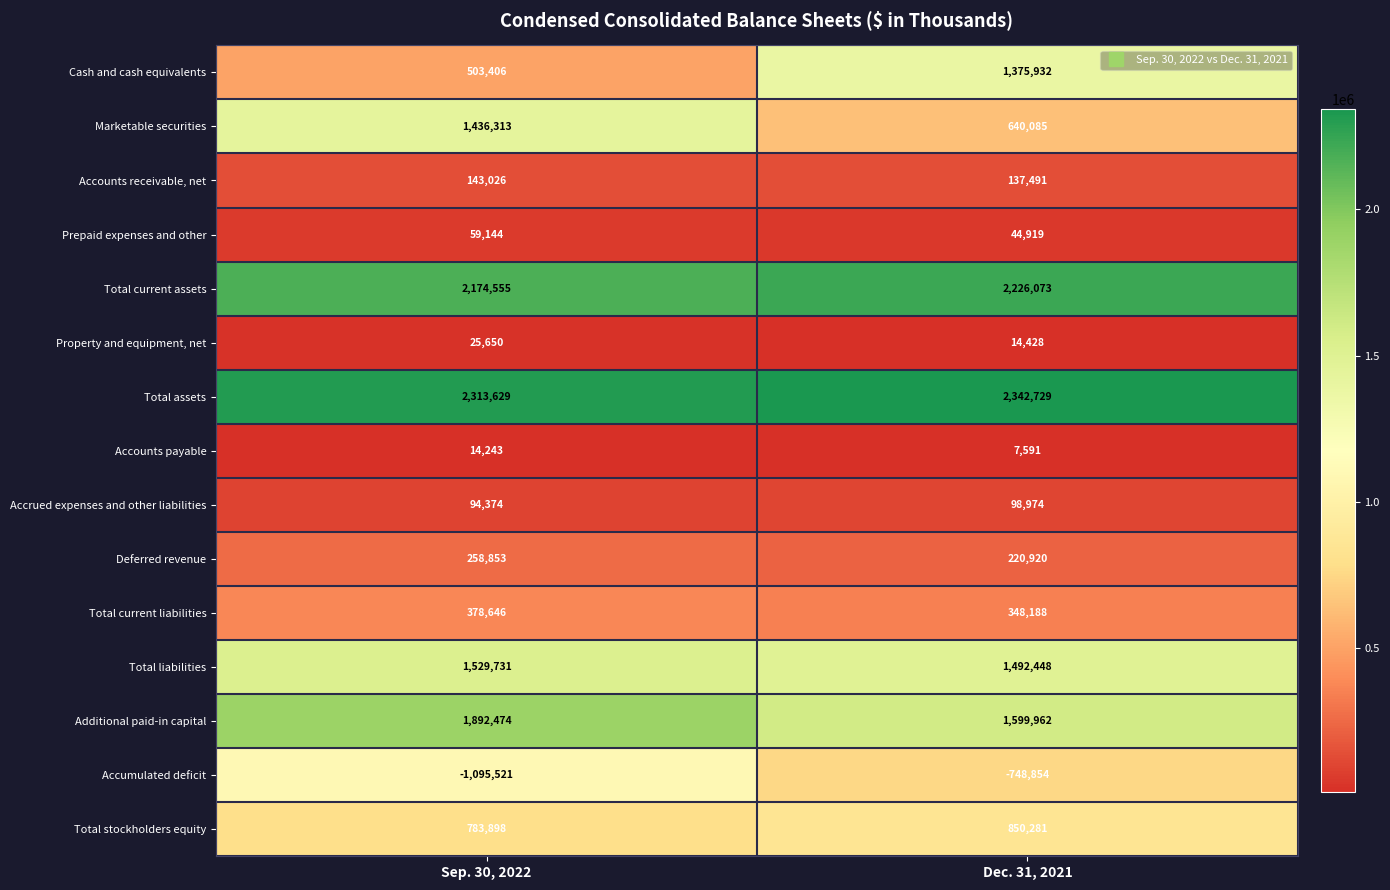

What is the difference between the highest and lowest values at Dec. 31, 2021?

3091583